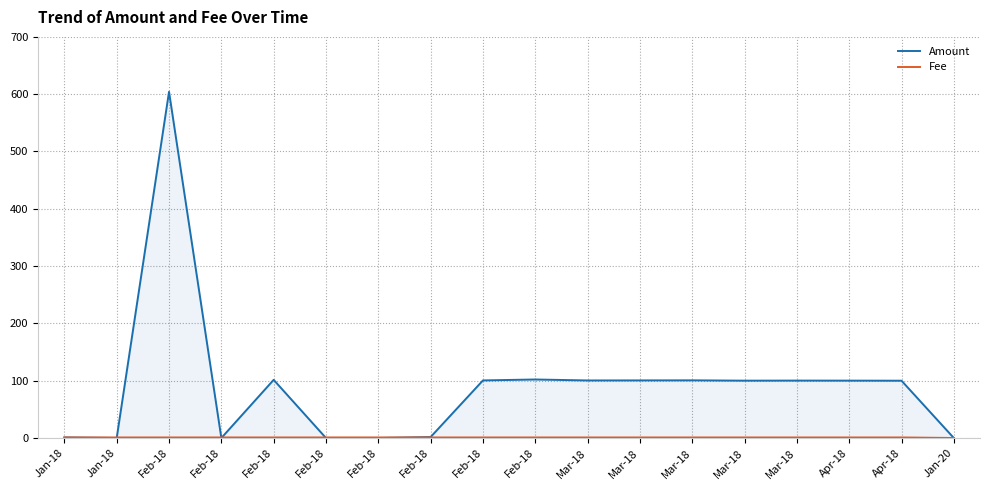

What are all the series names shown in the legend?

Amount, Fee